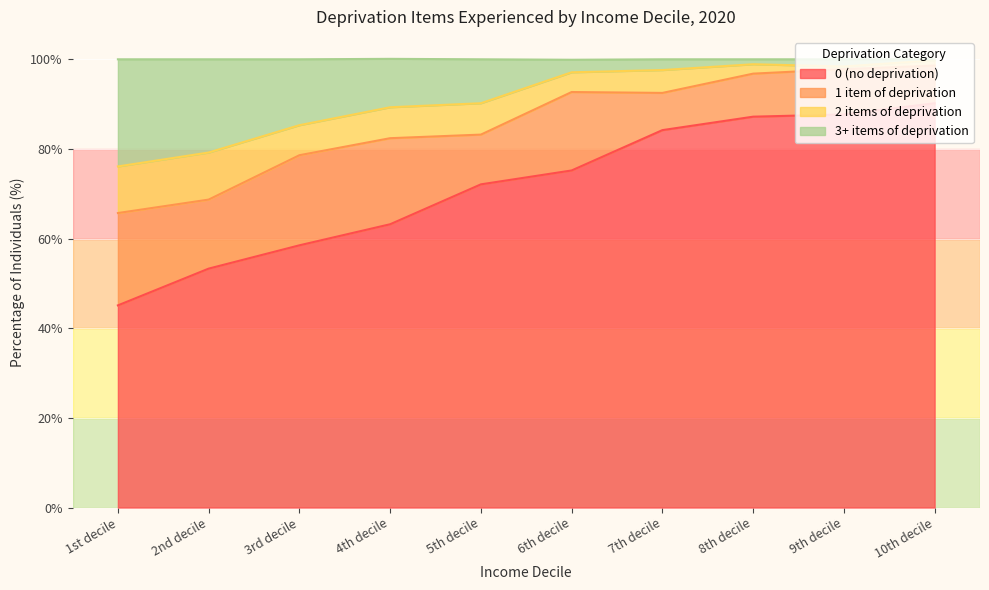

What is the lowest value of the 0 (no deprivation) series?

45.1